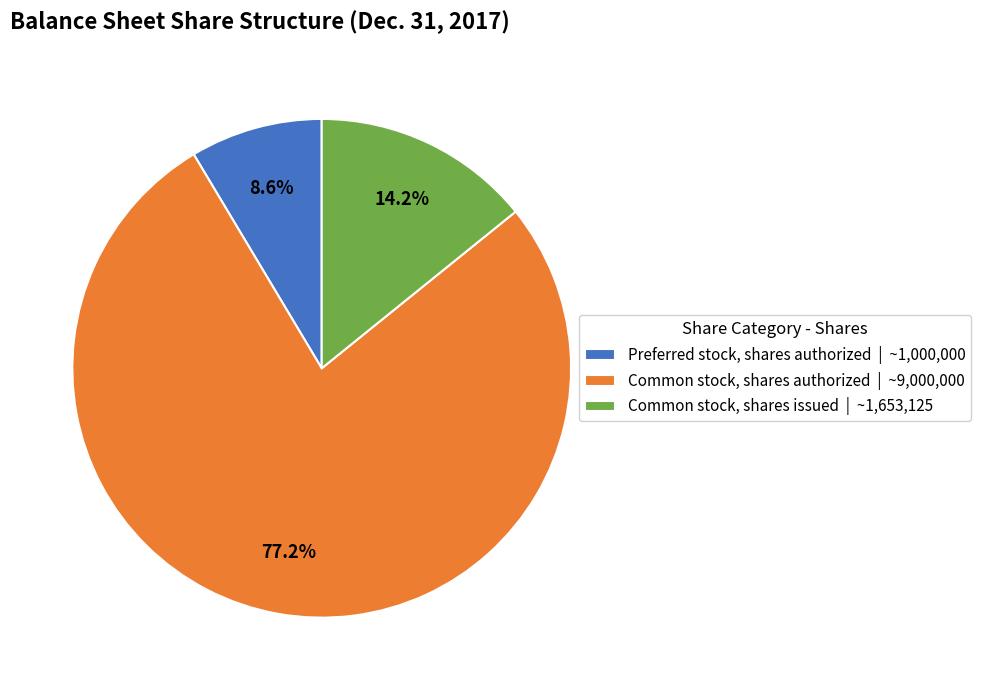

To the nearest percent, what is the difference between the largest and smallest slice percentages?

69%